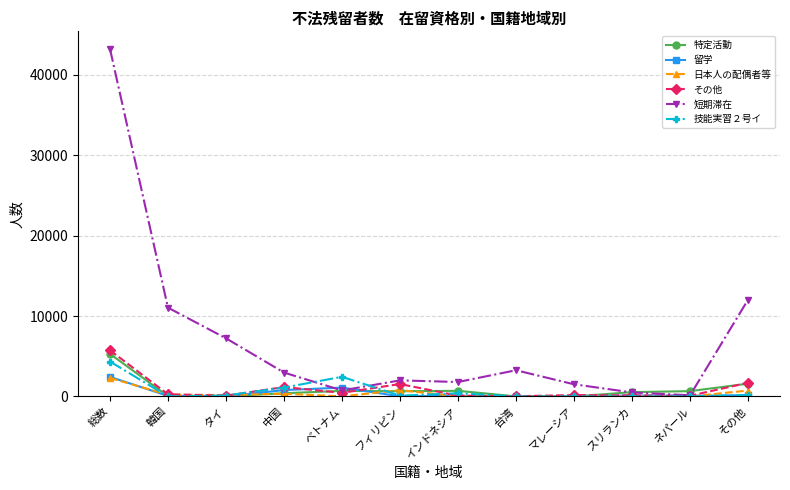

What is the difference between the second highest and second lowest values in the 特定活動 series?

1582